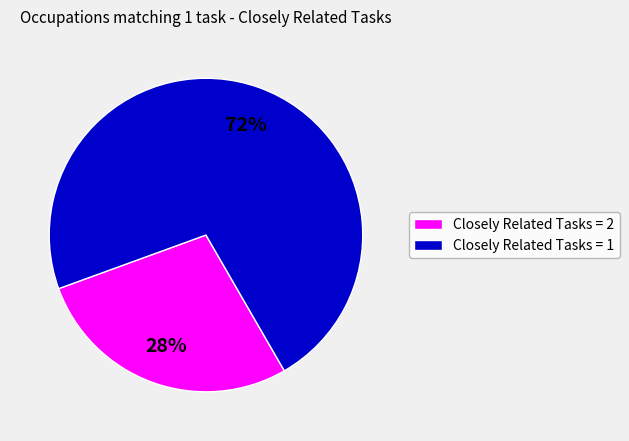

Count the number of slices in the pie.

2